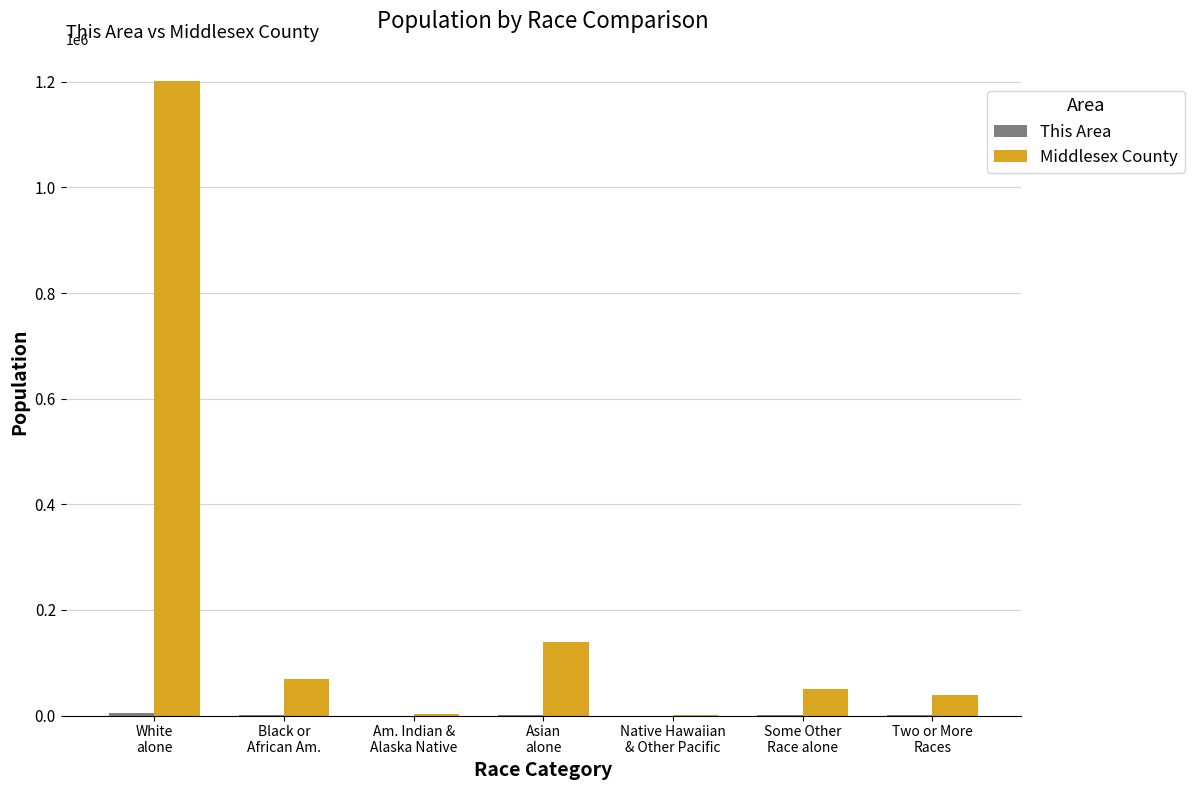

What is the greatest value displayed?

1202411